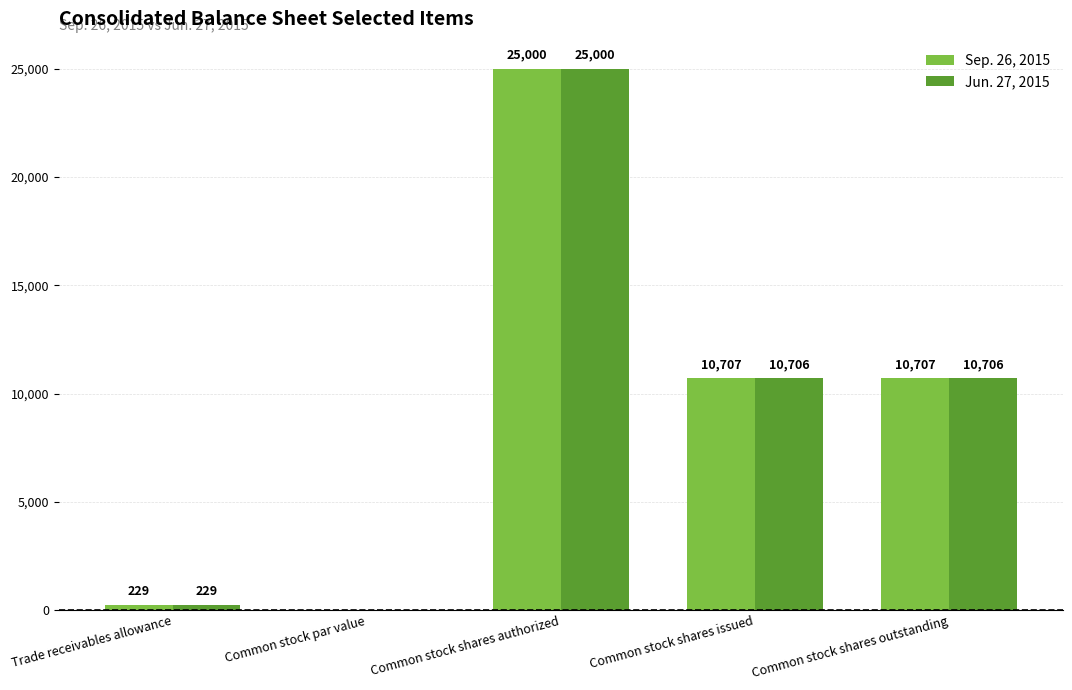

How many data points does each series have?

5